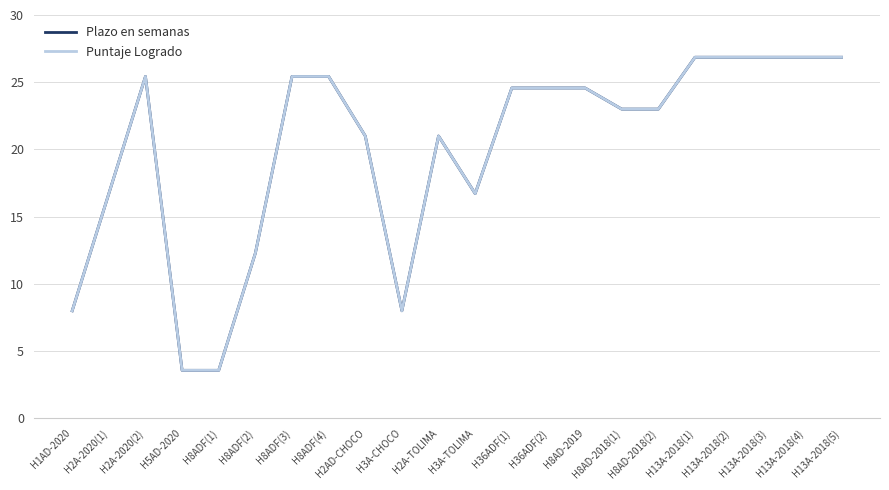

Does the chart have visible grid lines?

Yes